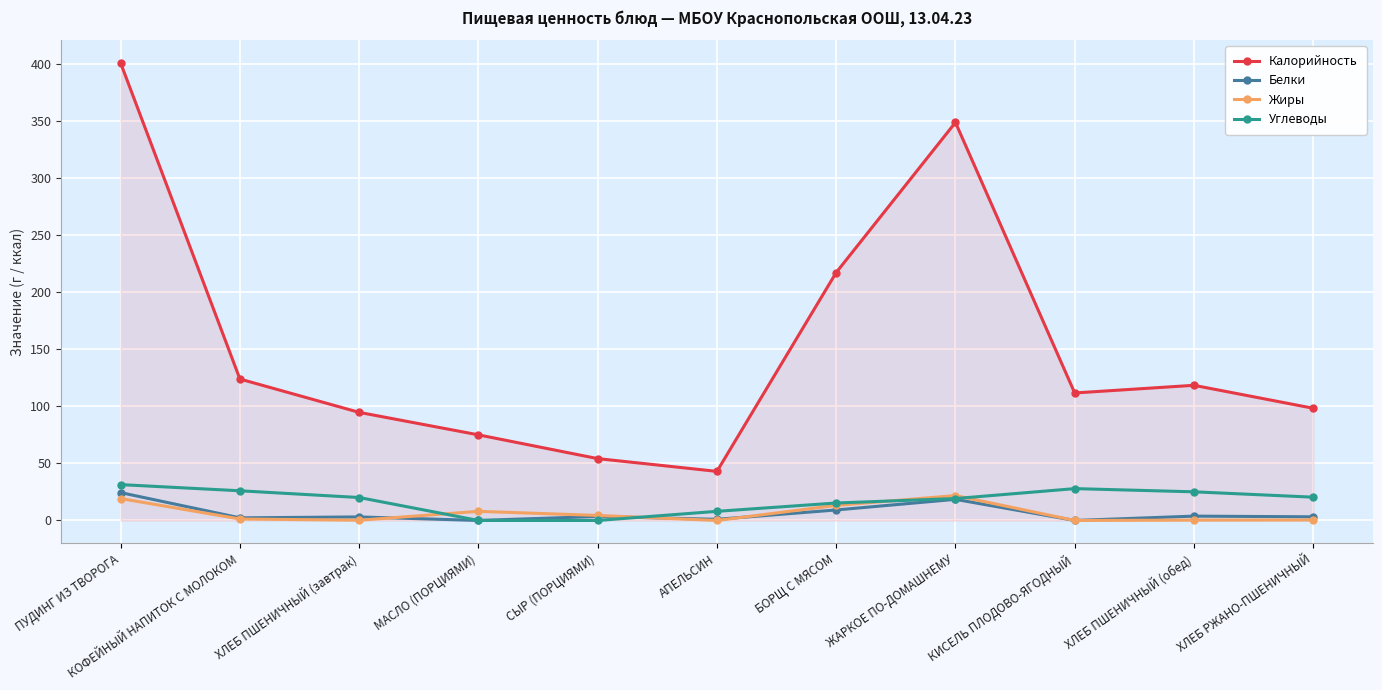

What position from the right is ПУДИНГ ИЗ ТВОРОГА?

11